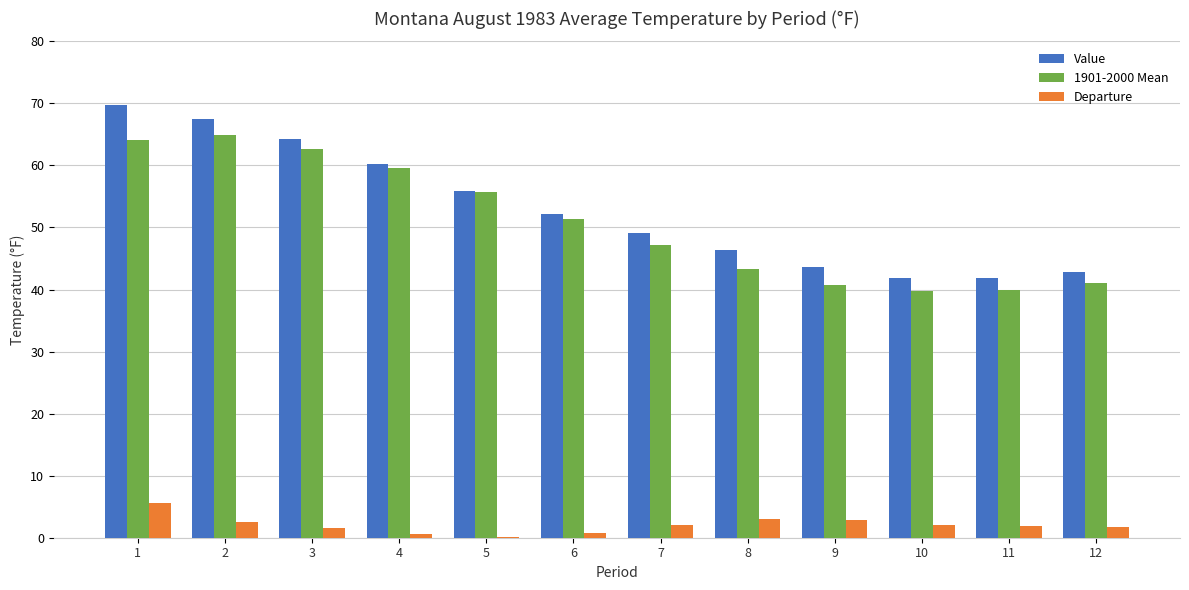

How many groups of bars are there?

12